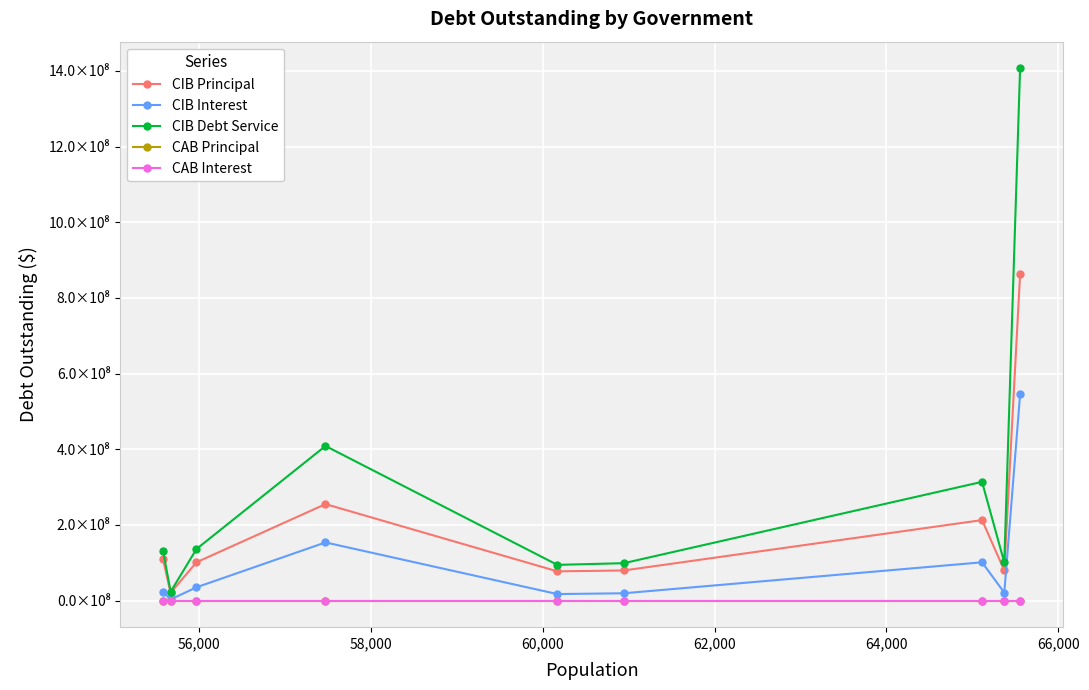

Is this an area chart (filled region under the line)?

No